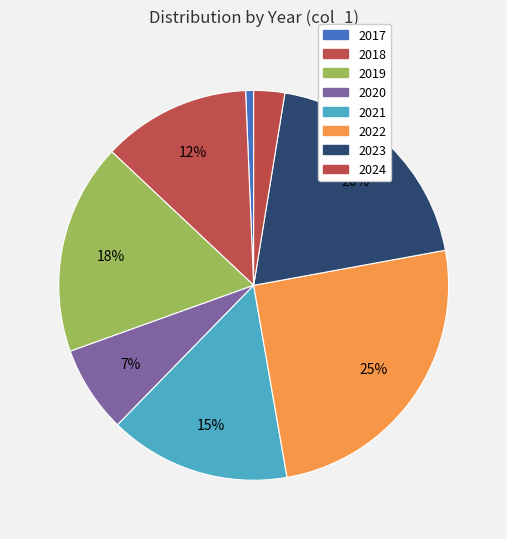

How many segments does this pie chart have?

8